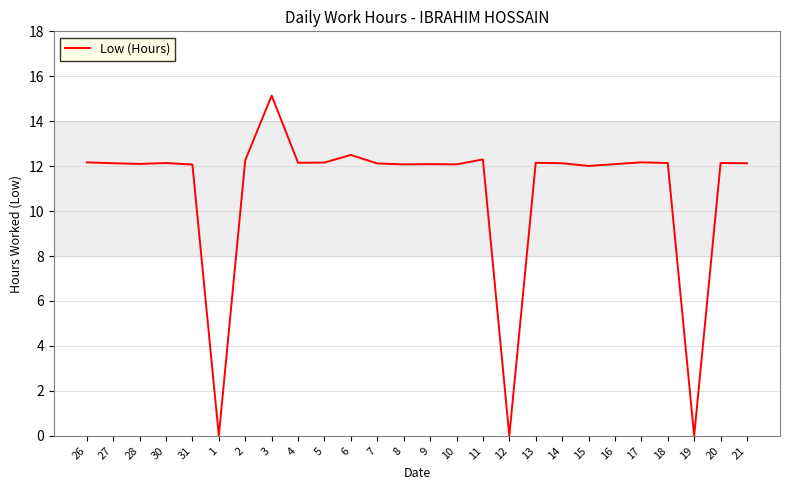

What is the difference between the values at 8 and 19?

12.1